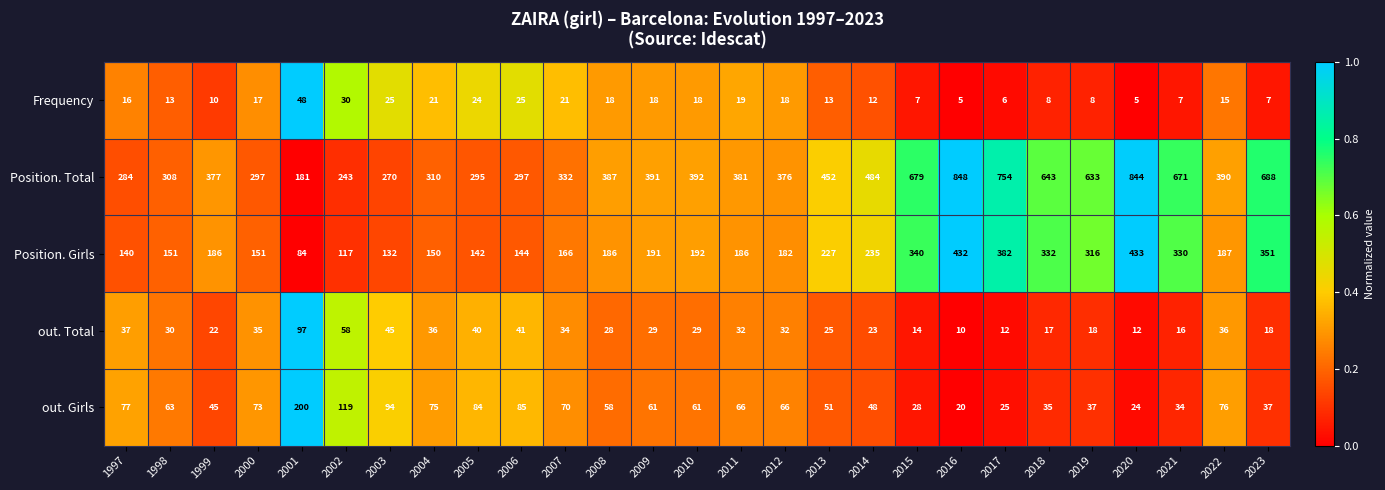

How many data points does each series have?

27